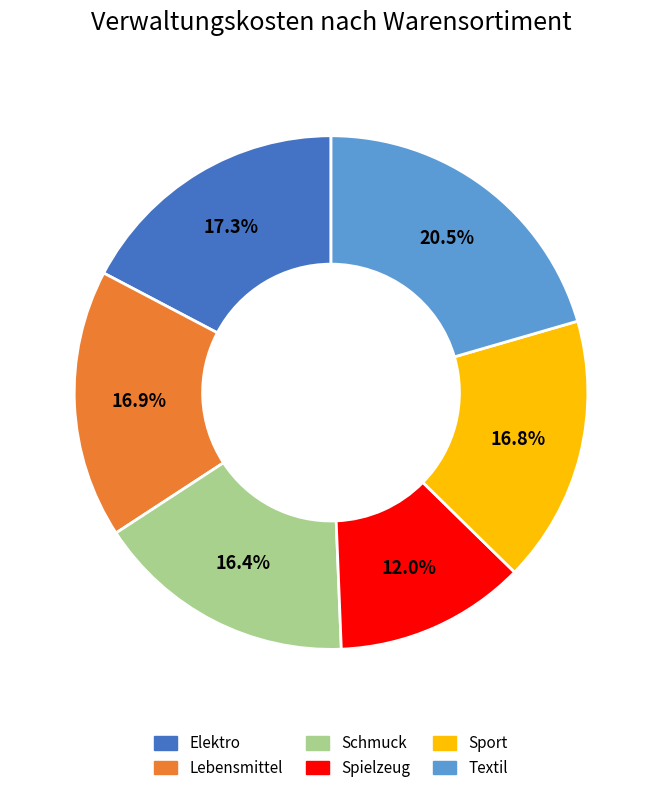

To the nearest percent, what percentage of the pie is Sport?

17%